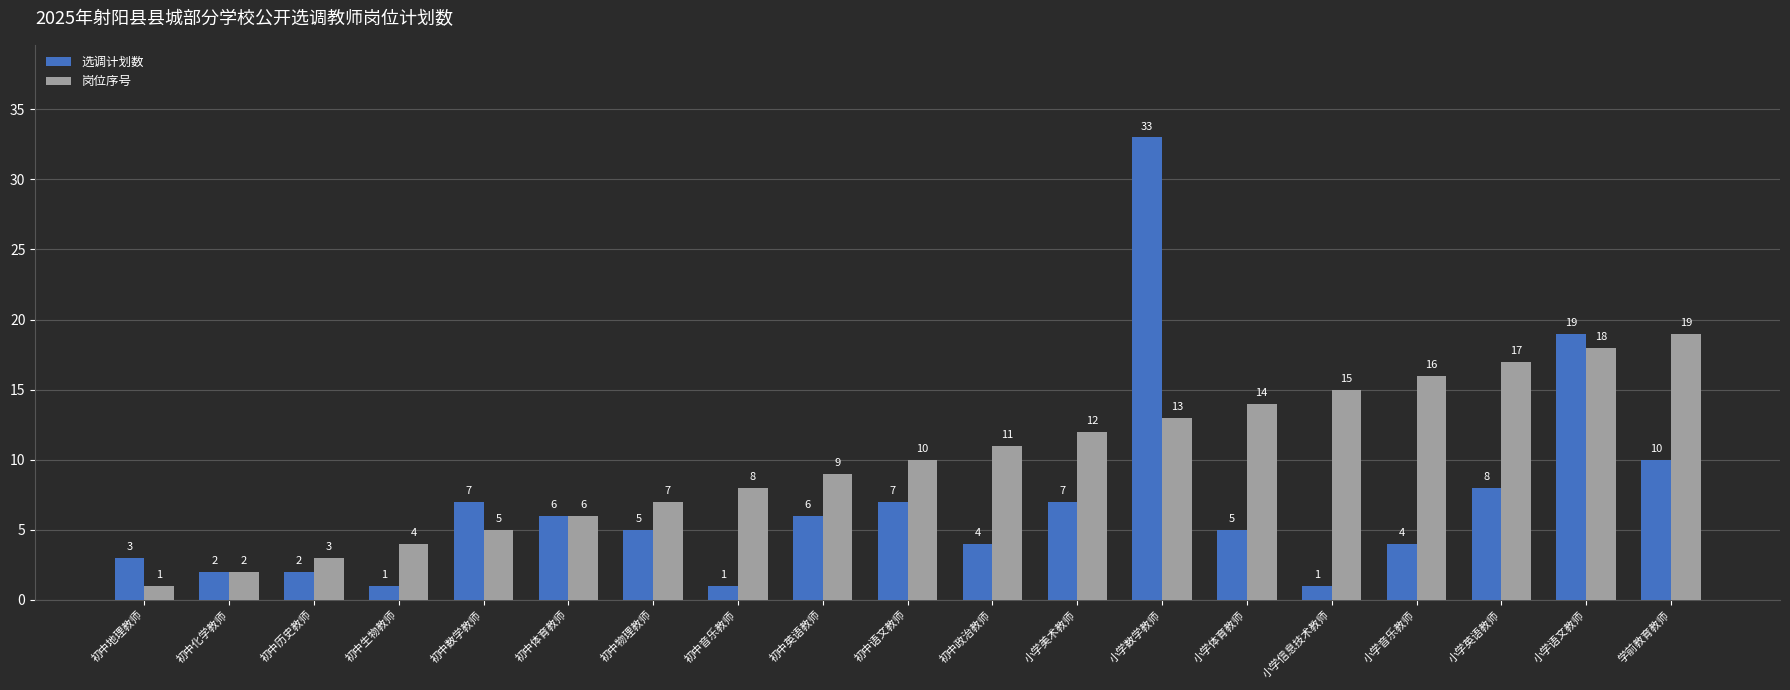

Which series has the widest spread of values?

选调计划数